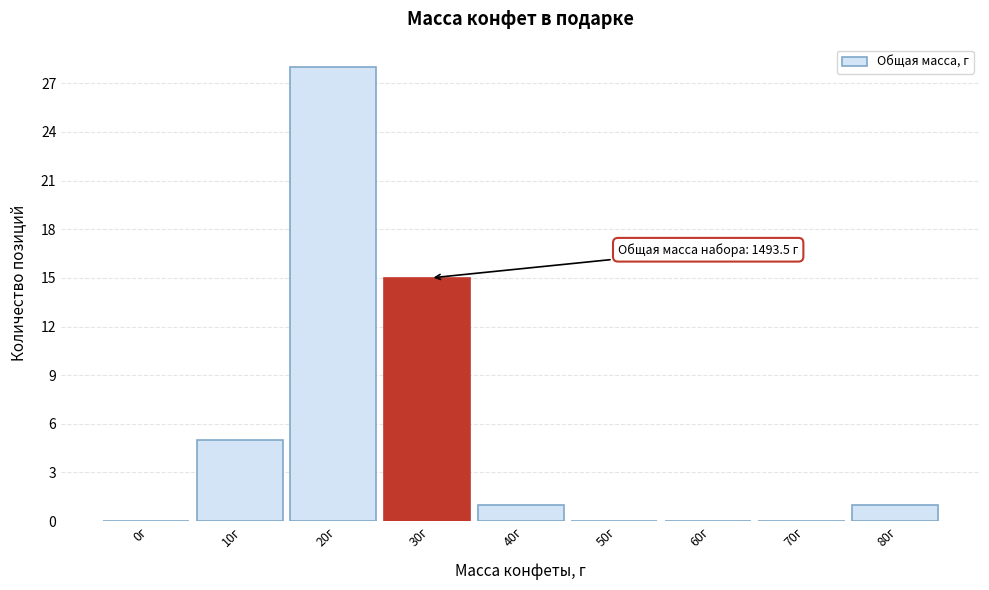

Reading right to left, transcribe all the data shown in this chart.

80г=1	70г=0	60г=0	50г=0	40г=1	30г=15	20г=28	10г=5	0г=0